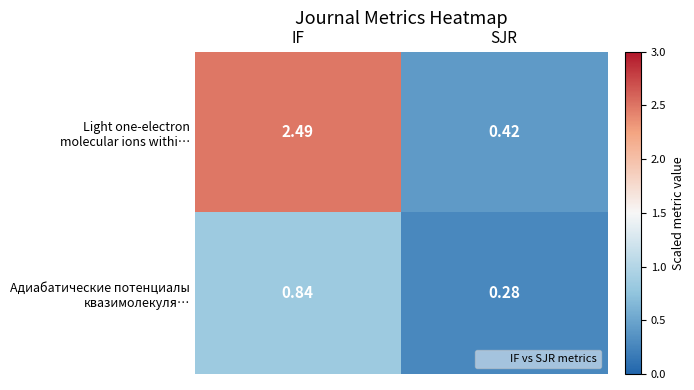

At which category is the sum across all series the highest?

IF